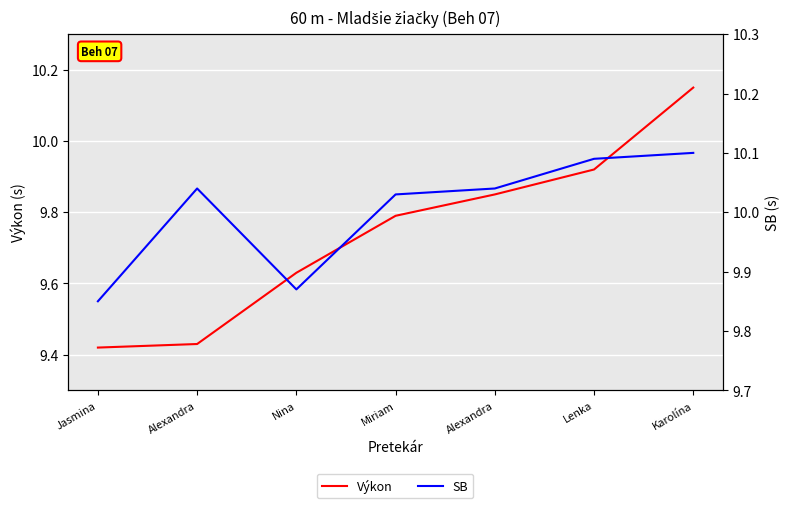

List the series in order of their overall mean, highest first.

SB, Výkon